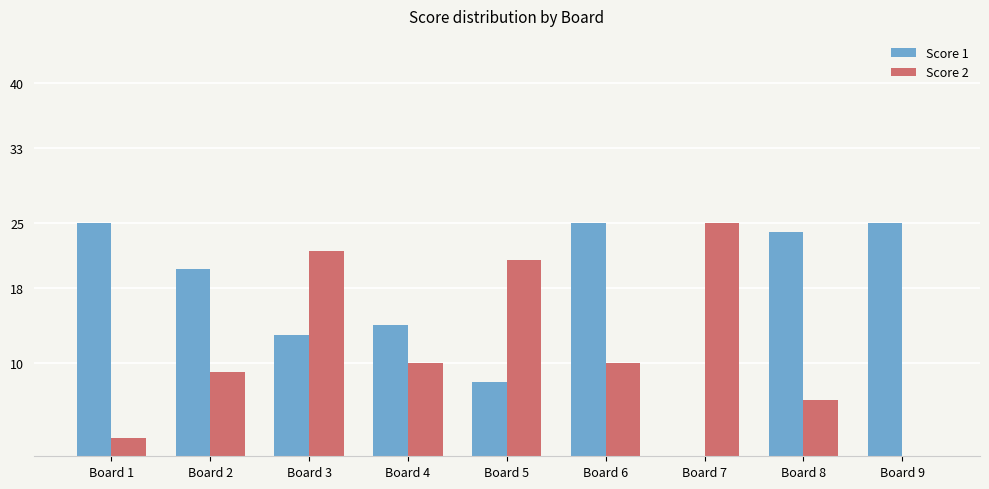

Where is Score 1 nearest to the value 12?

Board 3